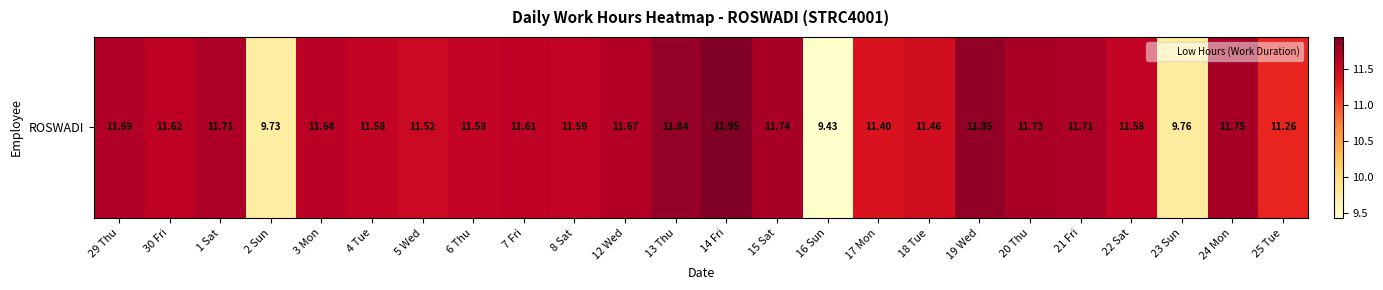

What is the ratio of the value at 5 Wed to the value at 8 Sat?

1.0